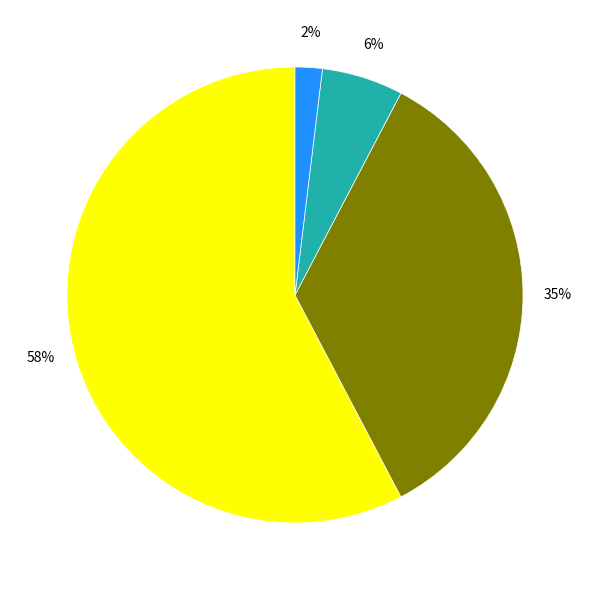

Does any single category account for the majority?

Yes